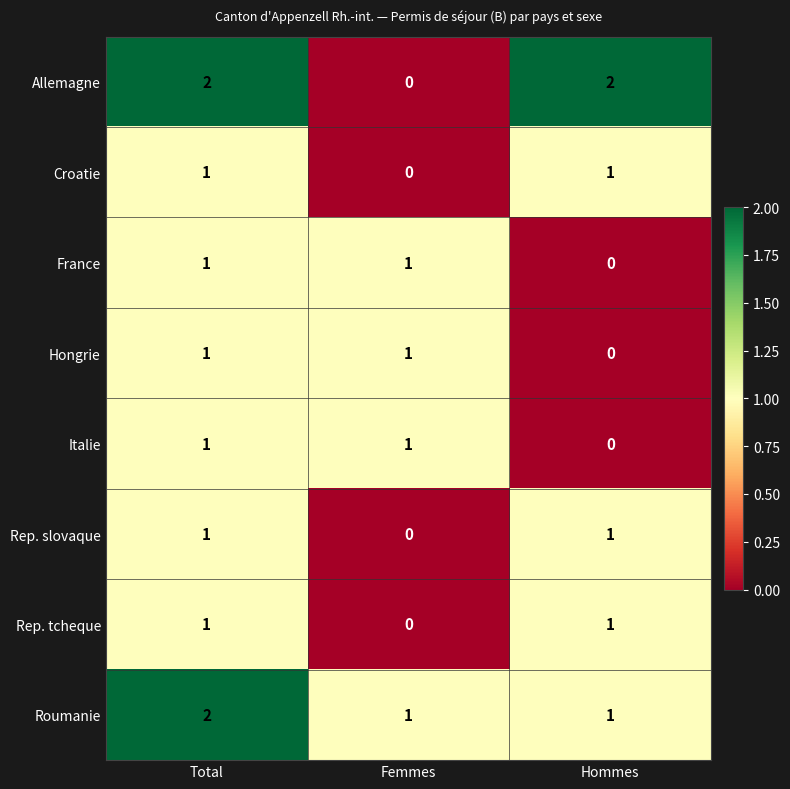

Is the value of Rep. tcheque at Femmes greater than the value of Roumanie at Hommes?

No